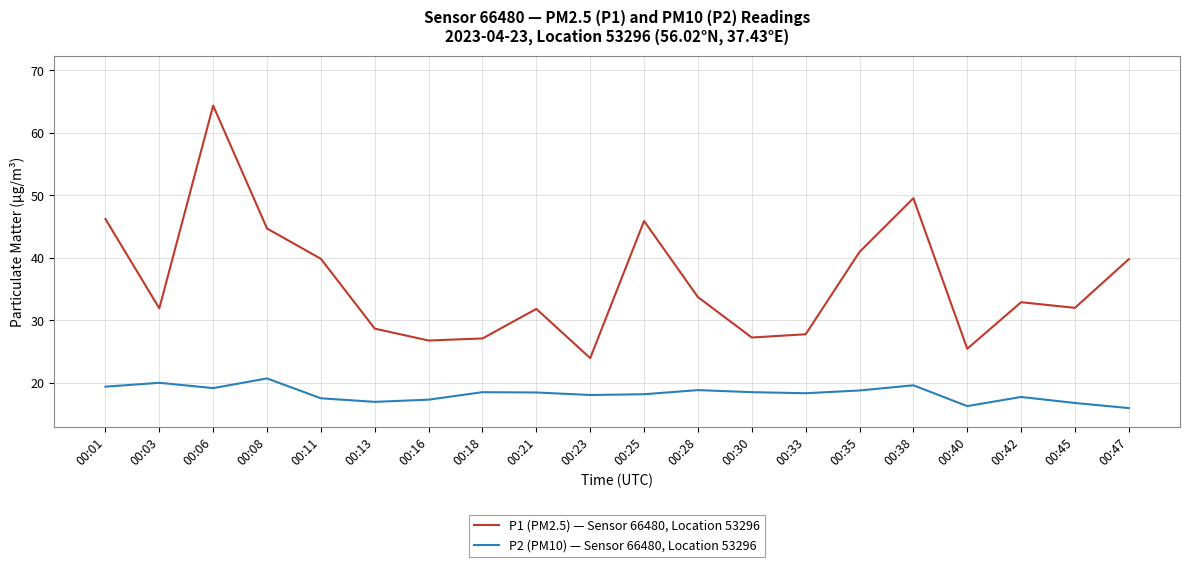

At which label does P1 (PM2.5) — Sensor 66480, Location 53296 reach its peak?

00:06